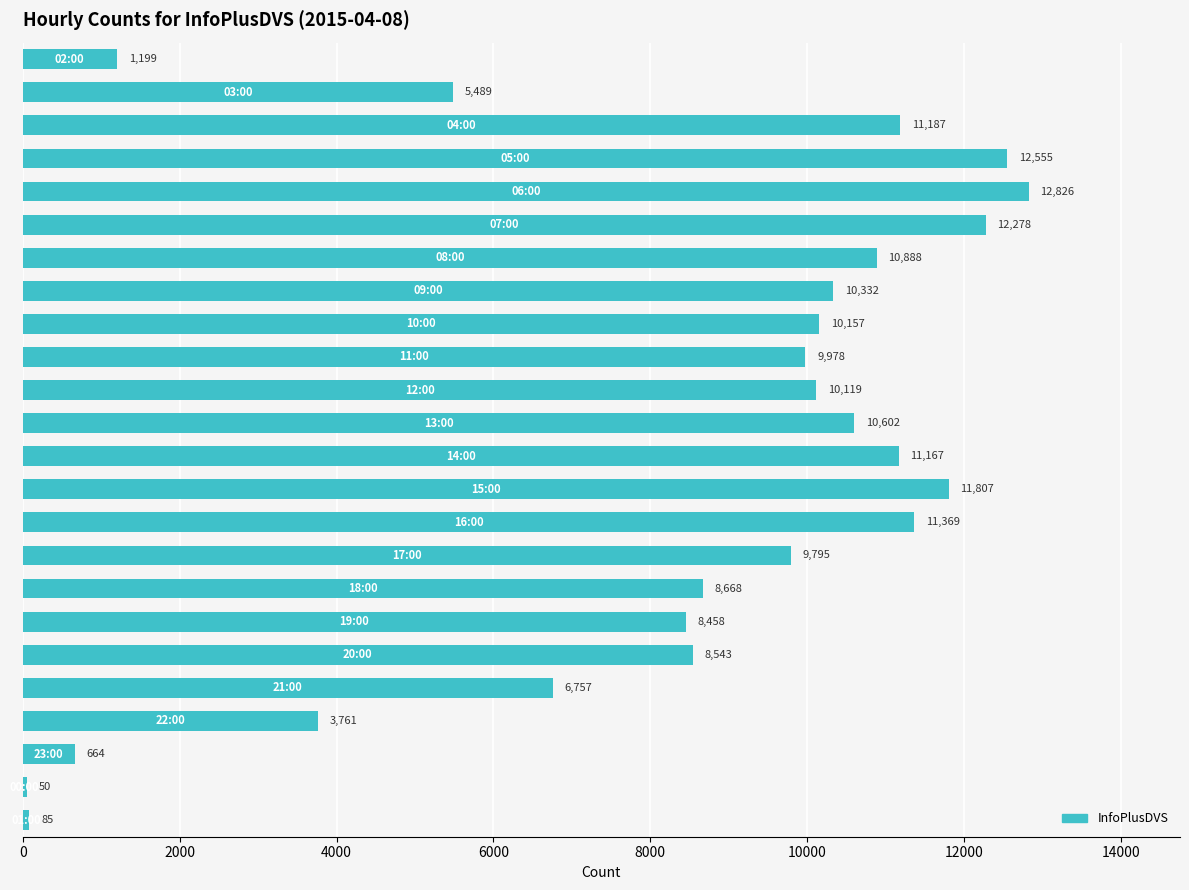

What is the value of the 3rd bar from the top?

11187